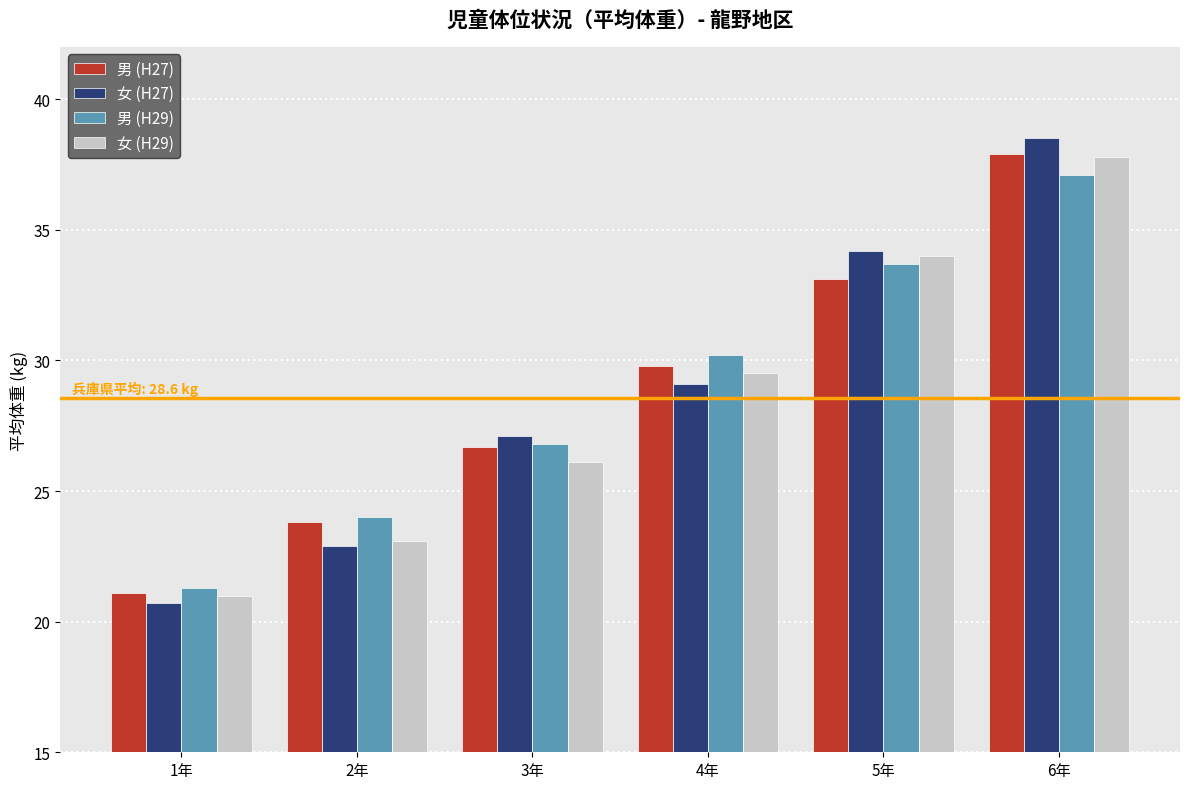

What is the greatest value displayed?

38.5